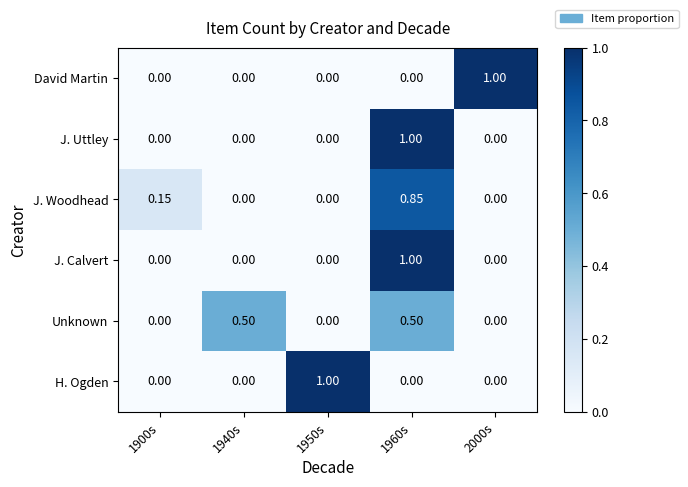

Is the value of David Martin at 2000s greater than the value of Unknown at 1900s?

Yes